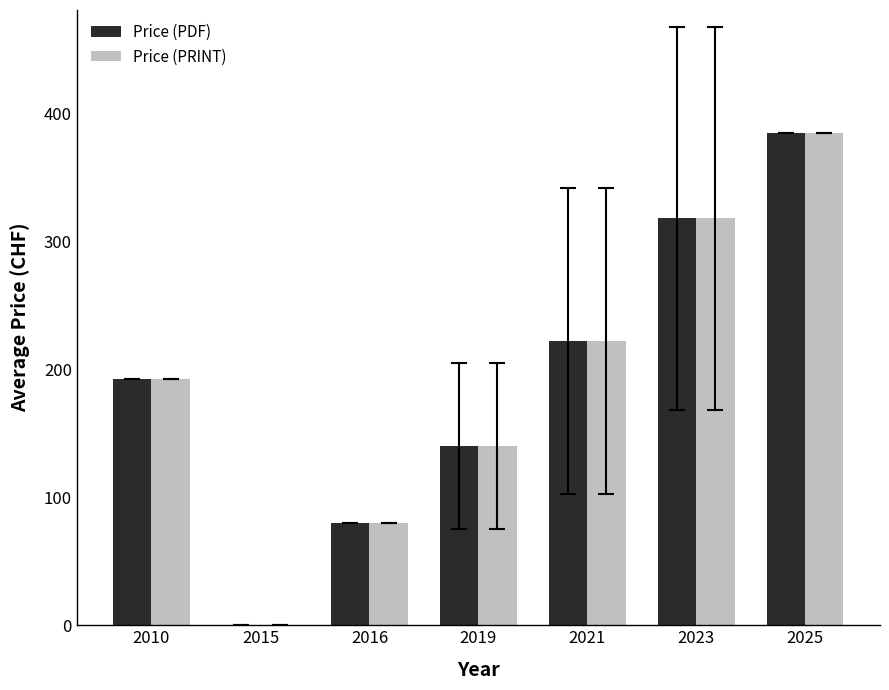

How many positive values does the Price (PDF) series have?

6